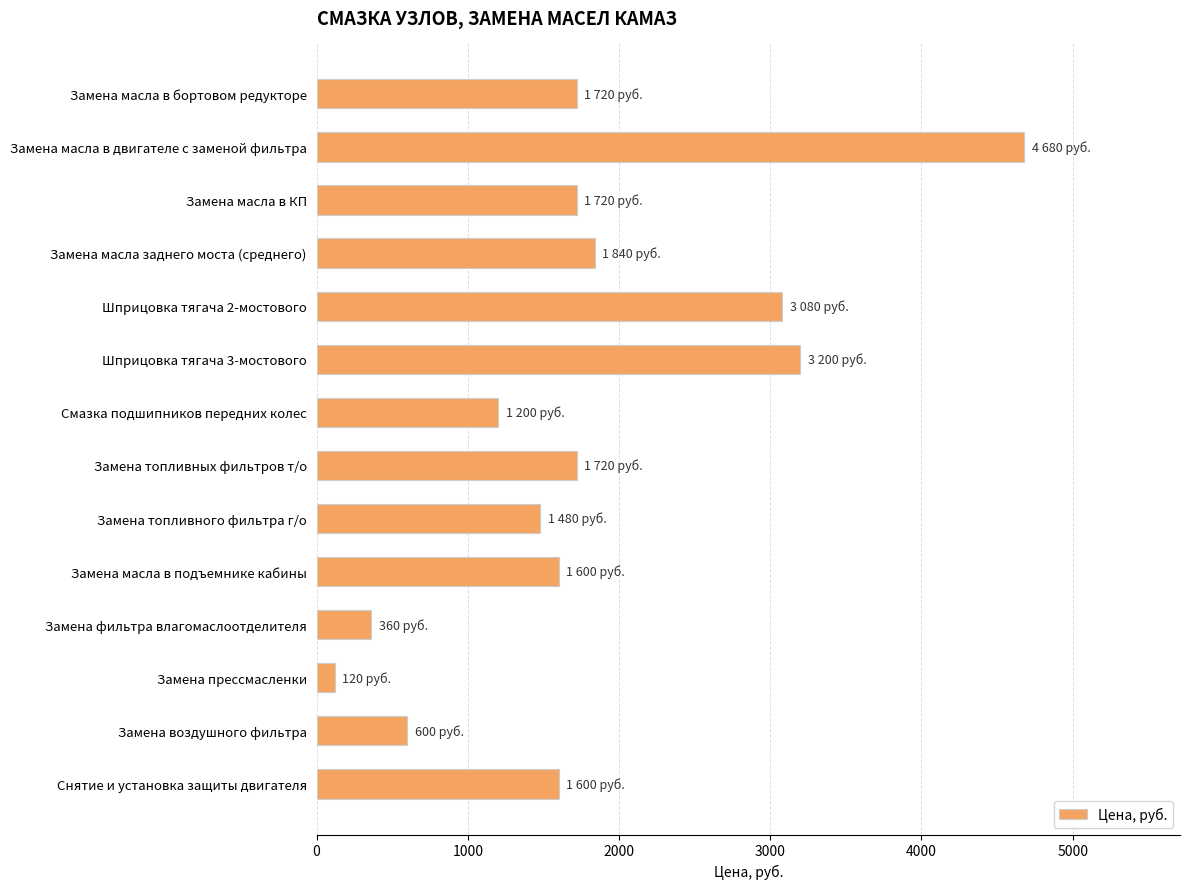

Reading bottom to top, list all the values displayed in this chart.

1600	600	120	360	1600	1480	1720	1200	3200	3080	1840	1720	4680	1720